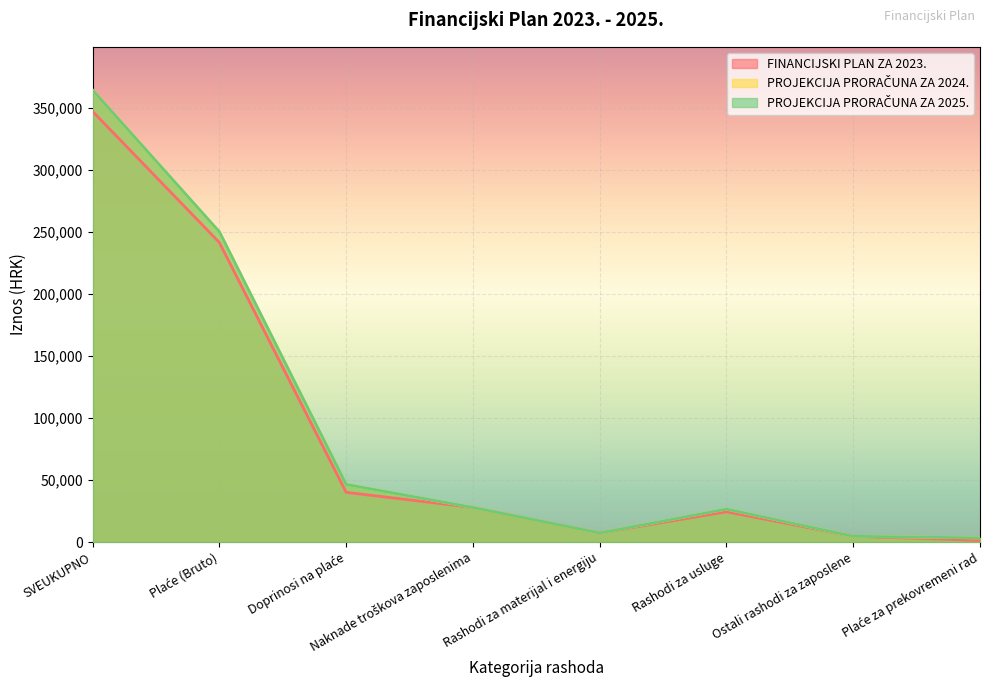

True or false: FINANCIJSKI PLAN ZA 2023. and PROJEKCIJA PRORAČUNA ZA 2025. cross at least once.

False